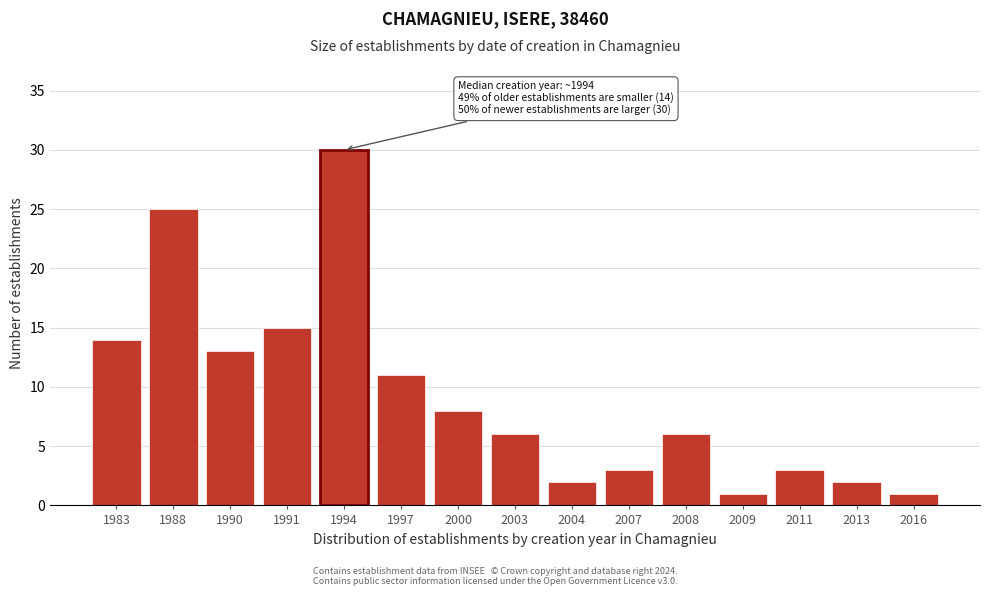

Reading left to right, list all the values displayed in this chart.

14	25	13	15	30	11	8	6	2	3	6	1	3	2	1